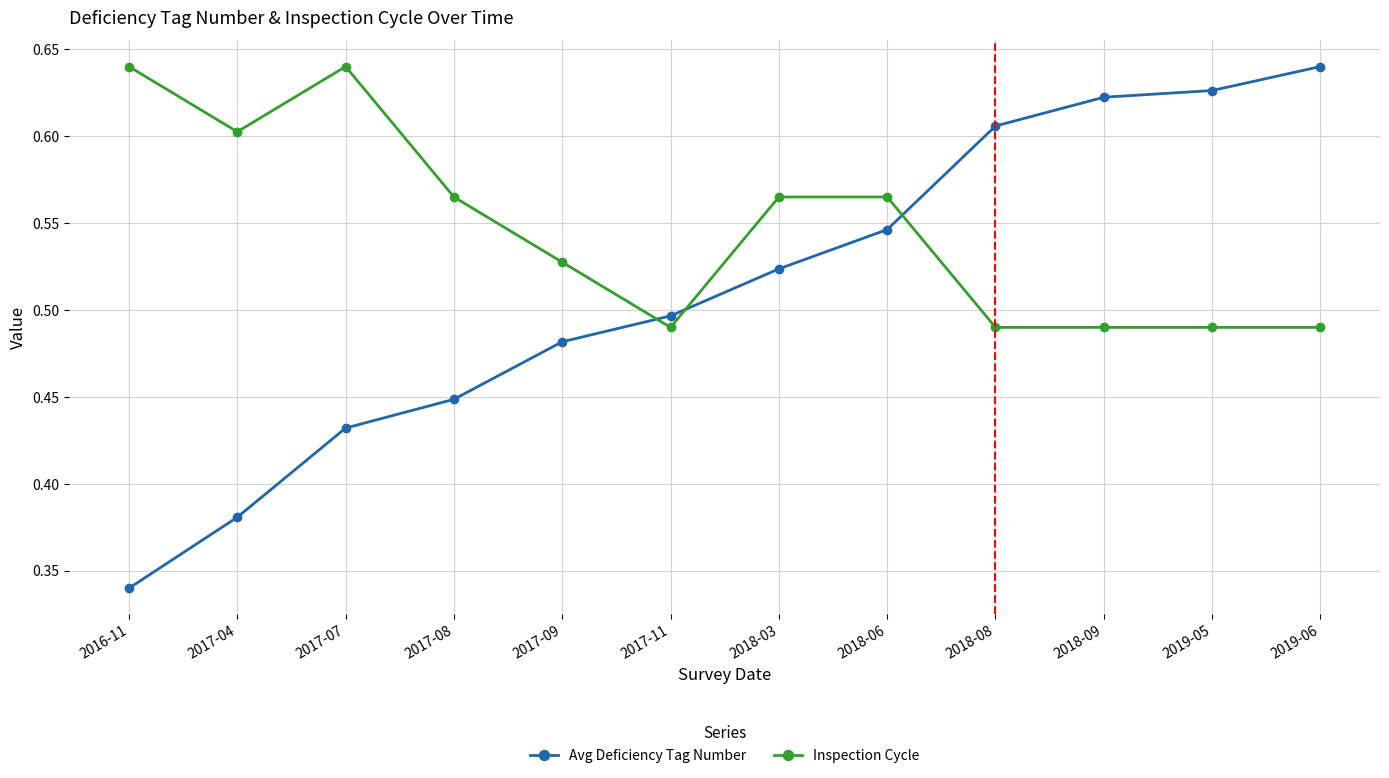

At which category is the sum across all series the highest?

2019-06